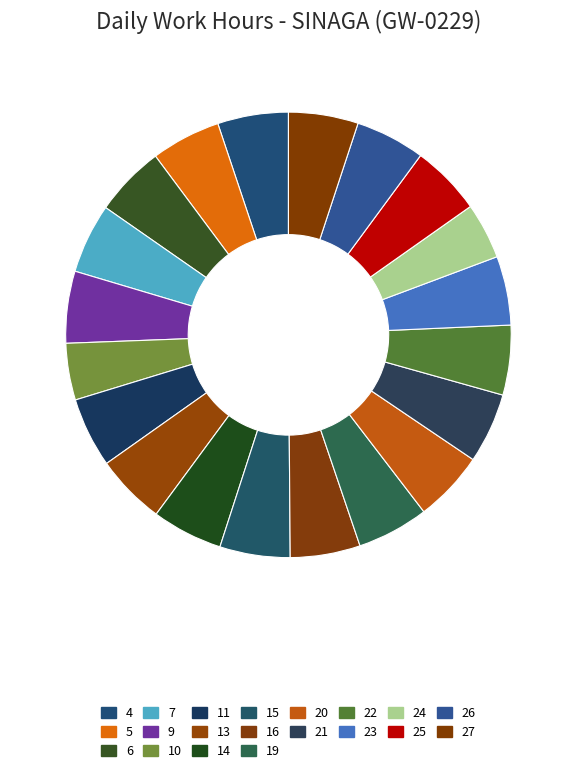

Does any single category account for the majority?

No